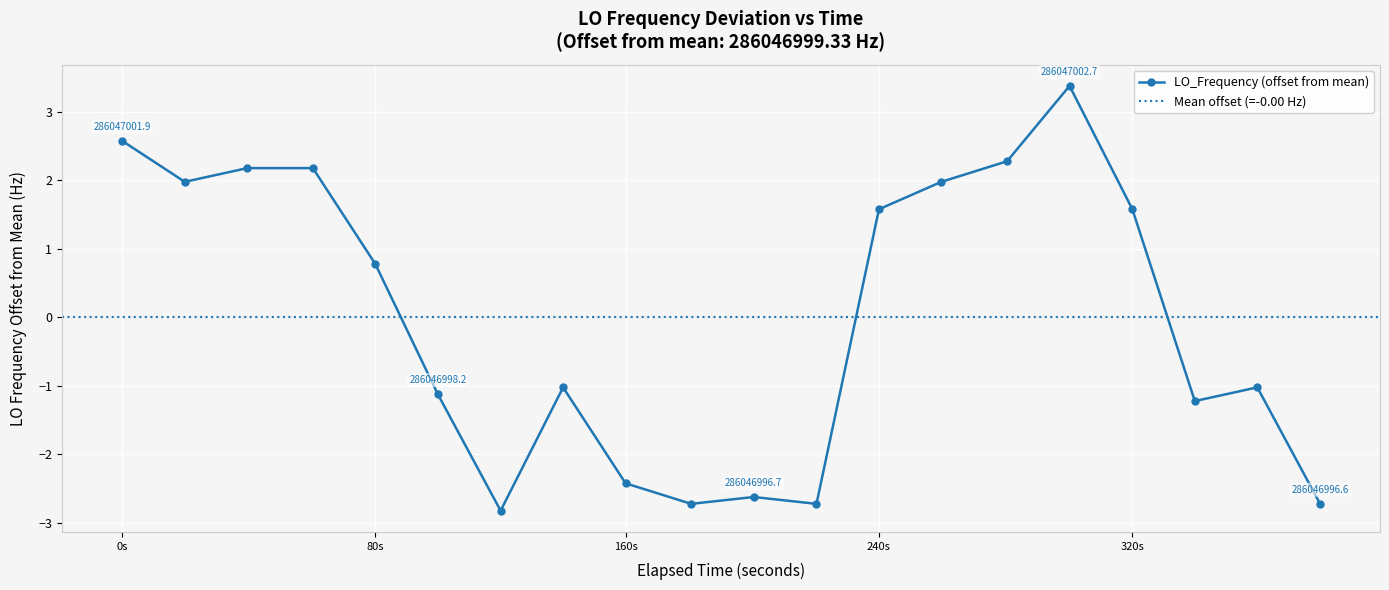

What is the difference between the maximum and minimum values?

6.2